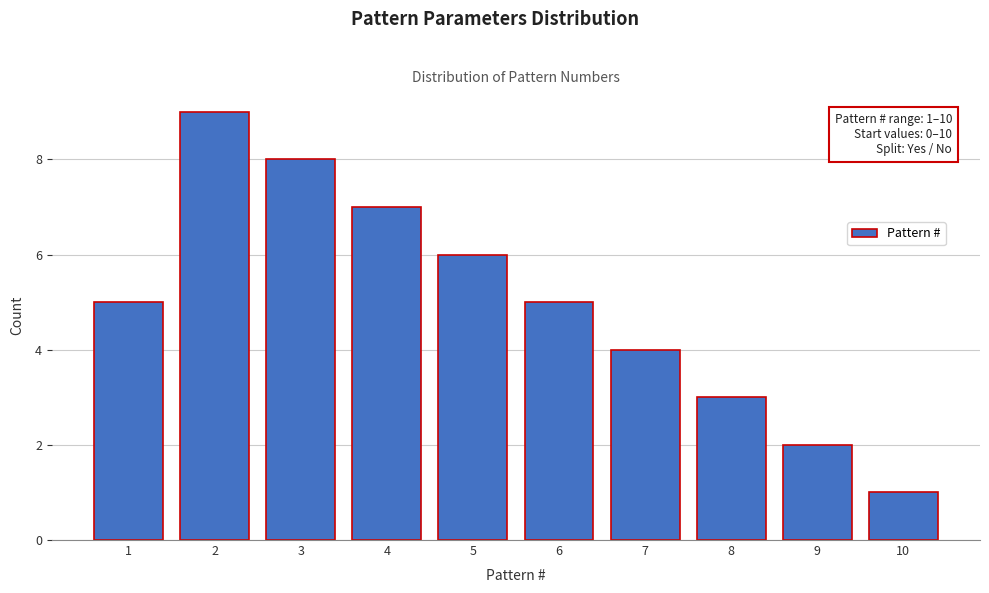

Reading left to right, extract all data points from this chart.

1=5	2=9	3=8	4=7	5=6	6=5	7=4	8=3	9=2	10=1